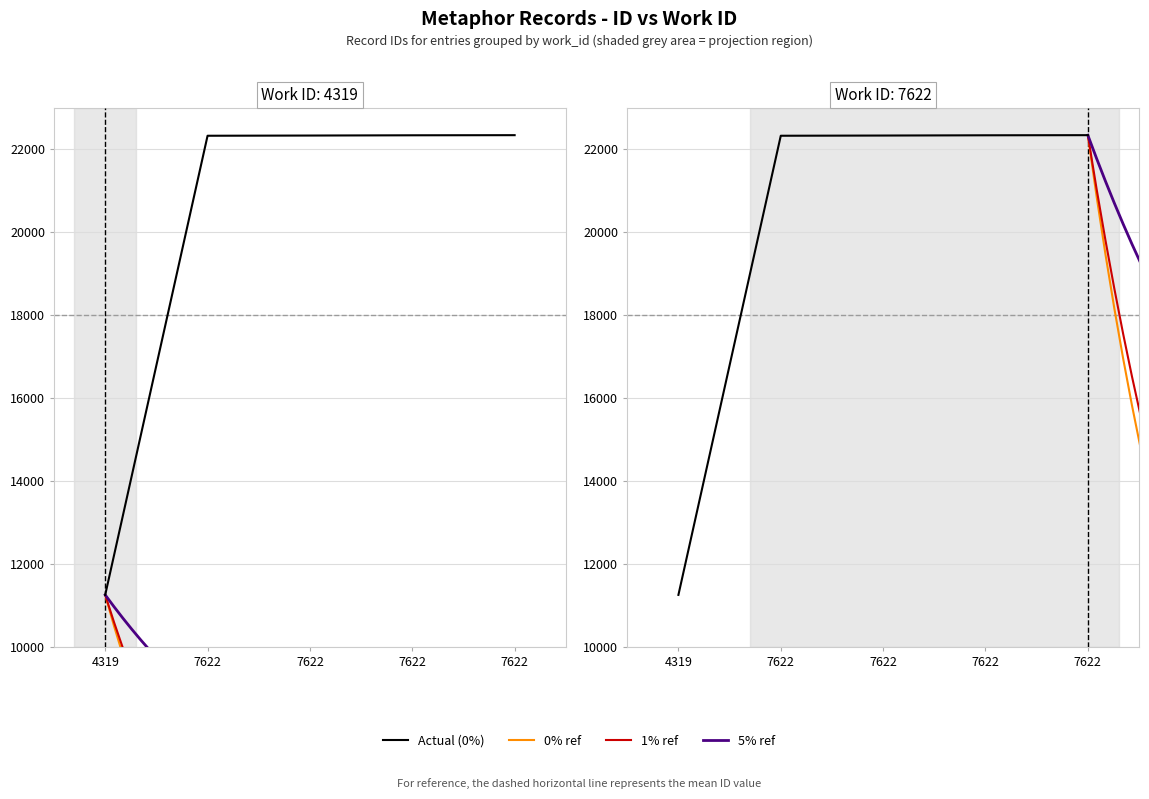

What is the ratio of the value at 4319 to the value at 7622?

0.5